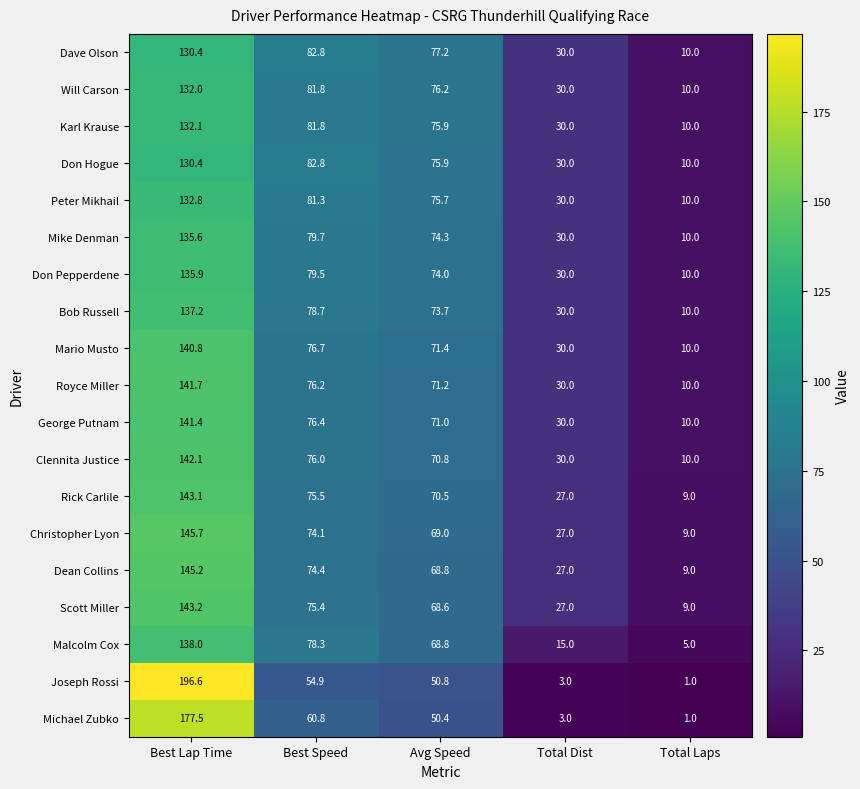

What is the sum of all Dean Collins values?

324.4